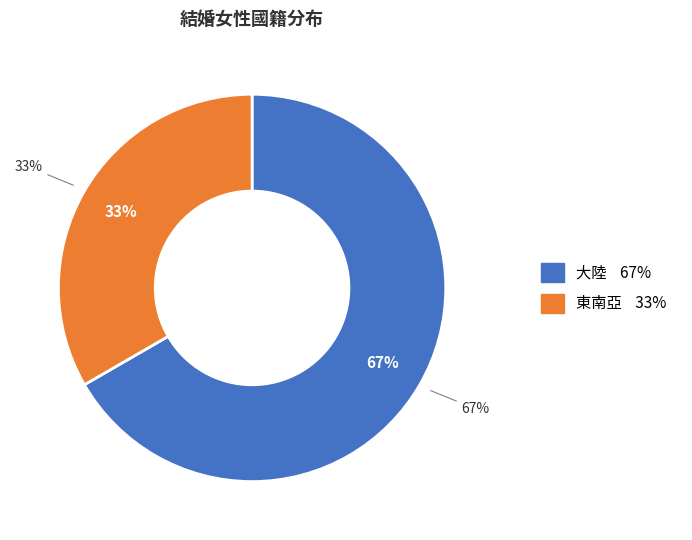

Which slice represents more than half of the pie?

大陸